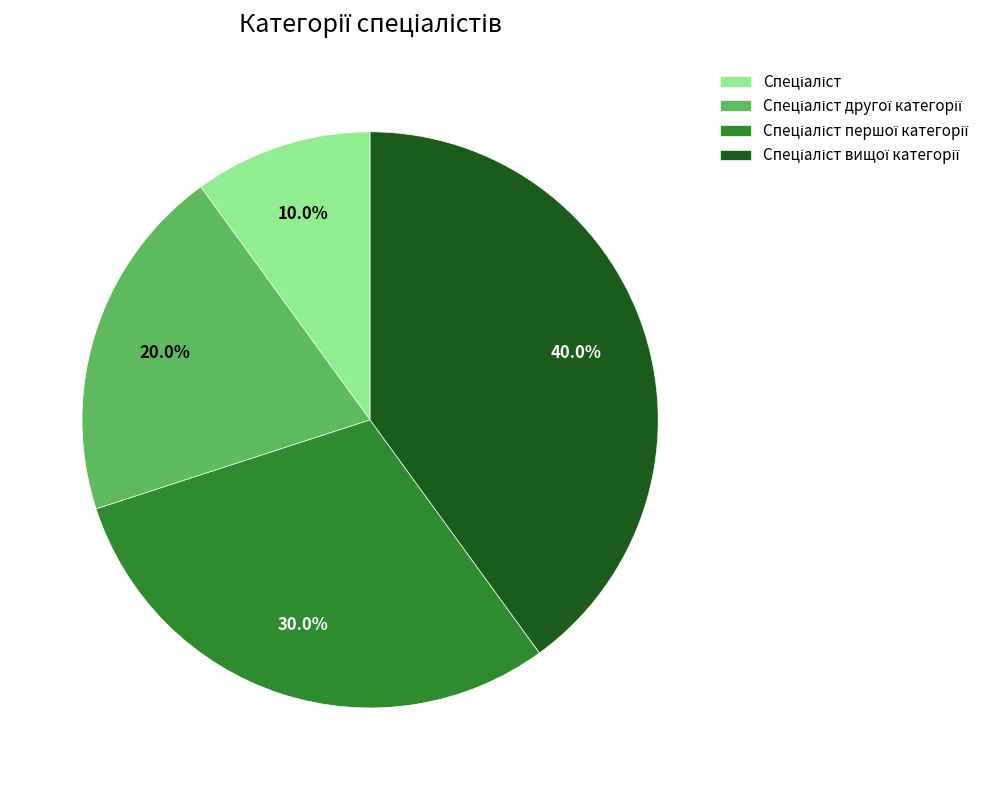

Is there any slice that represents more than half of the pie?

No